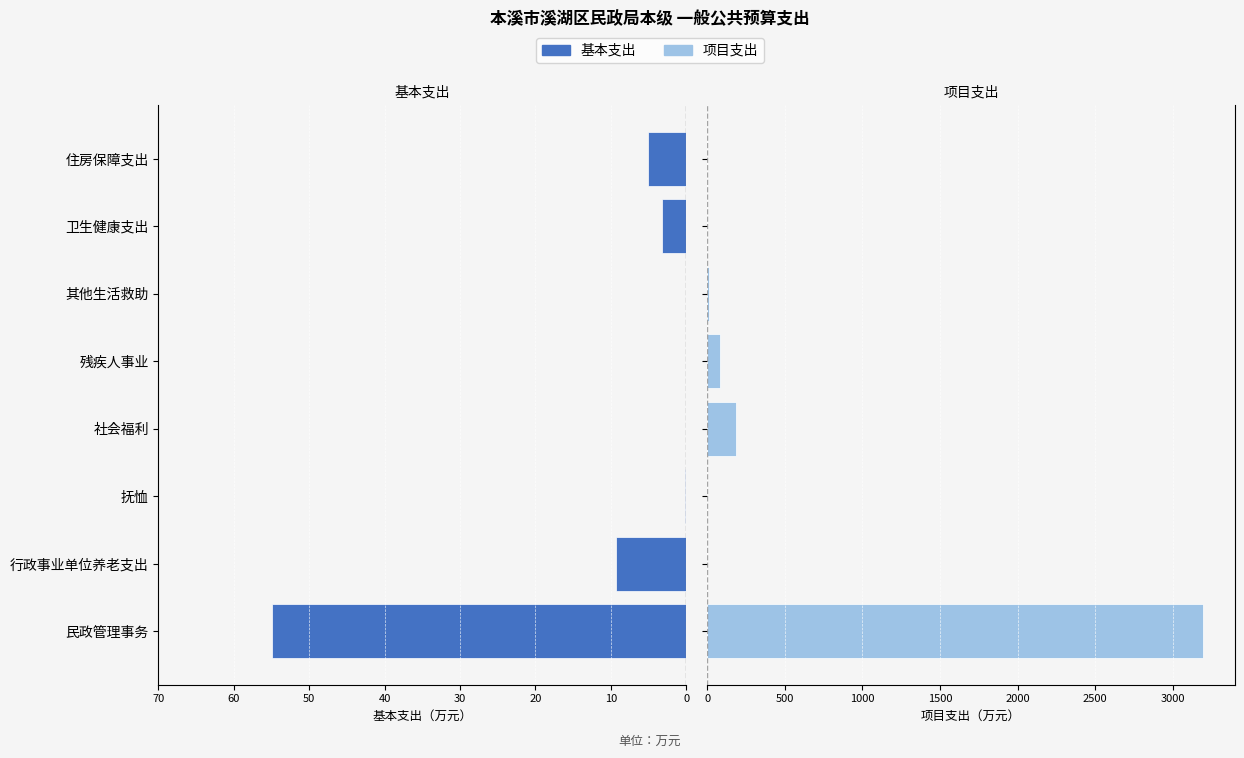

Which series has the widest spread of values?

项目支出